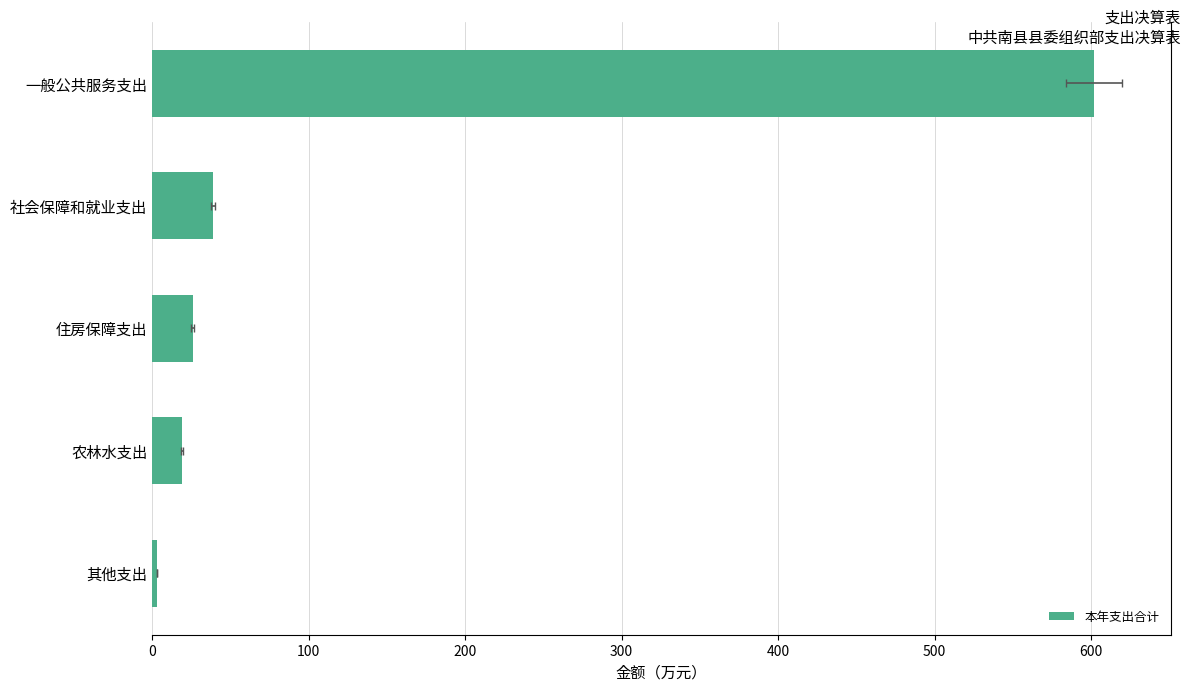

What is the value of the 4th bar from the left?

18.9